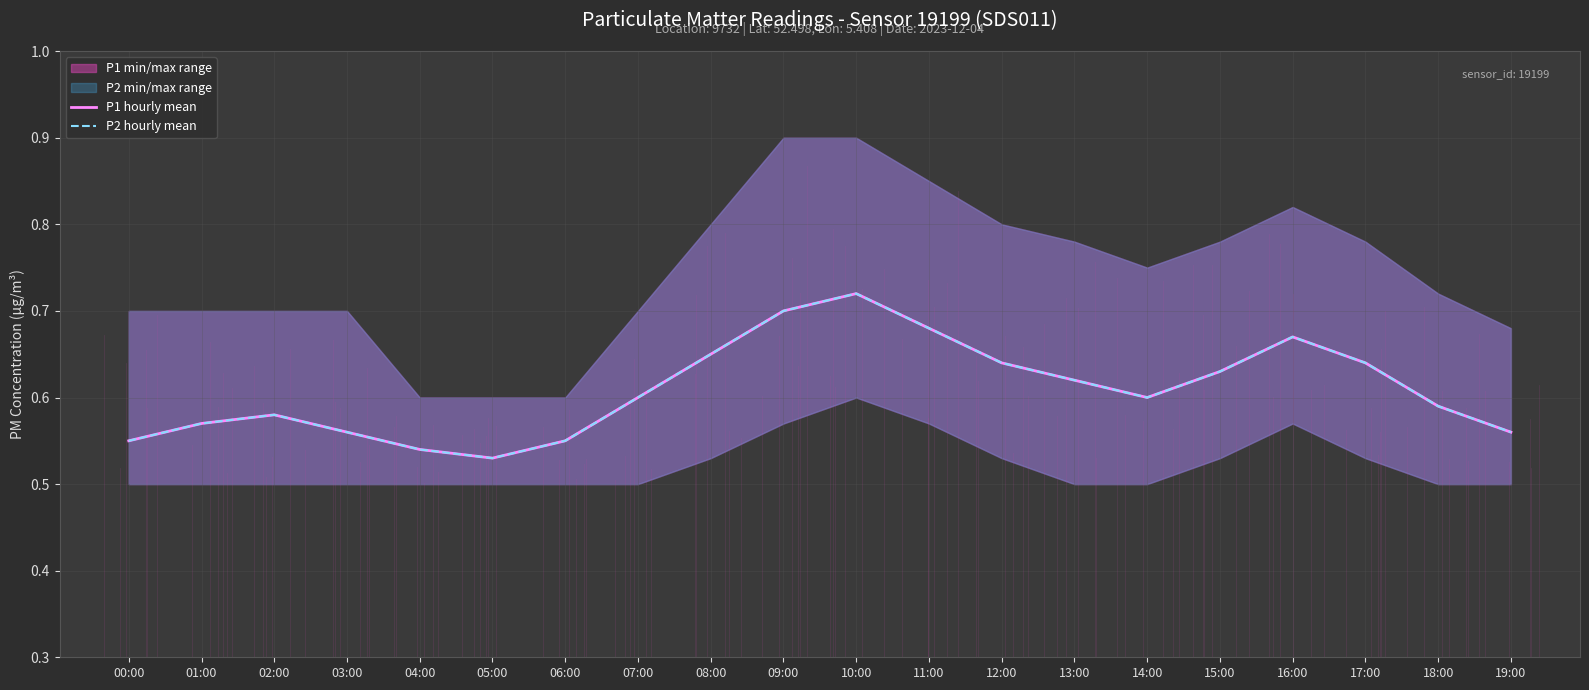

Rank the series at 04:00 from lowest to highest value.

P1 hourly mean, P2 hourly mean